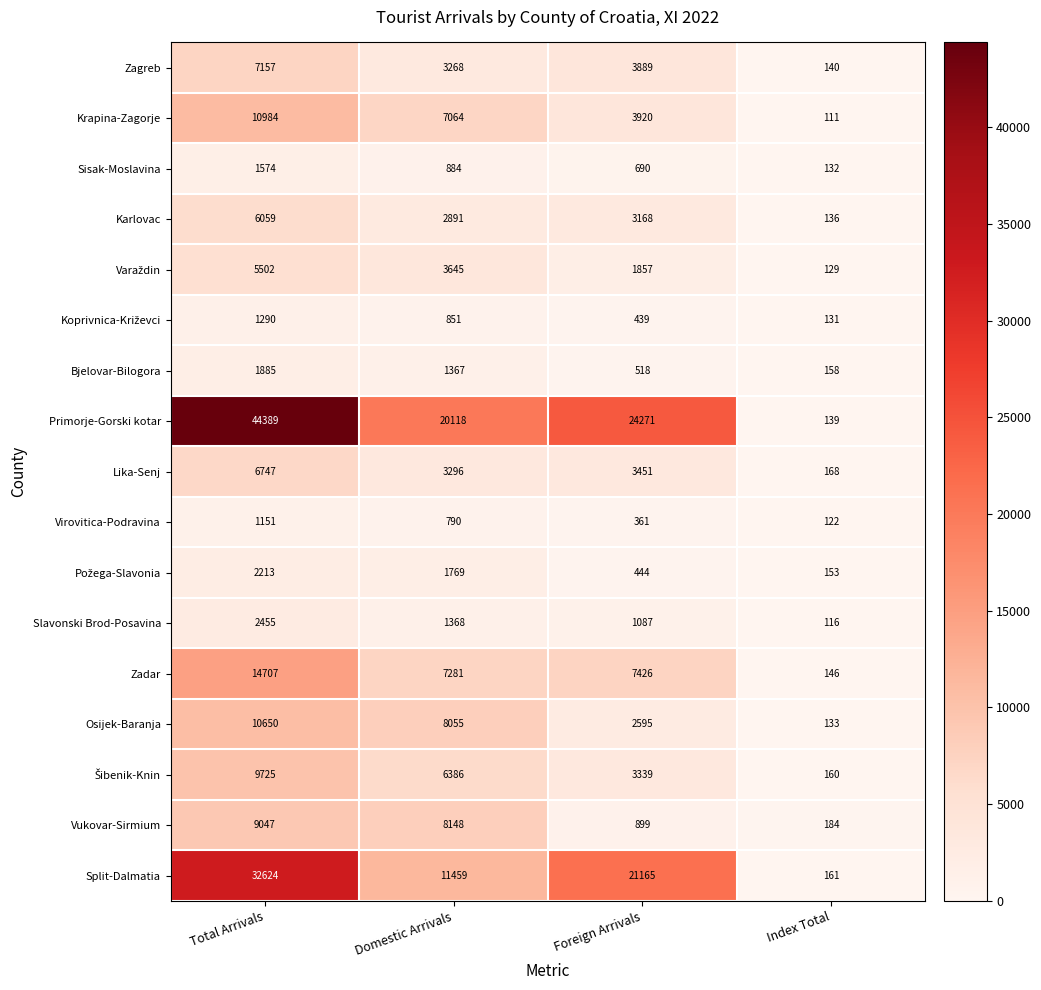

How many data points does each series have?

4